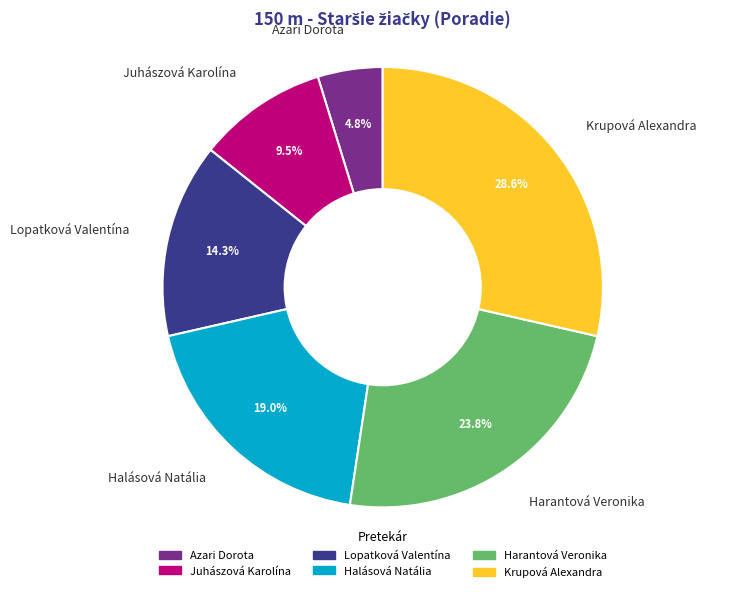

Is Juhászová Karolína the majority of the pie?

No